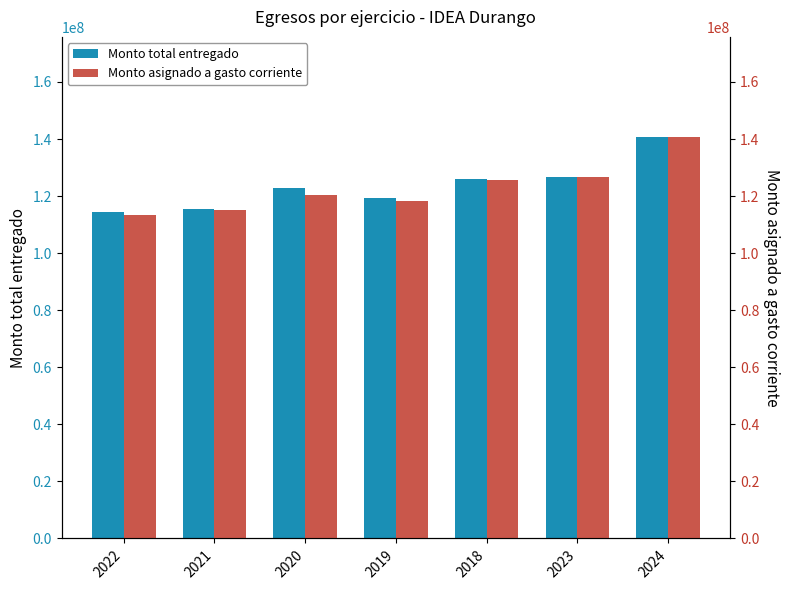

What is the difference between the second highest and minimum values in the Monto asignado a gasto corriente series?

13089107.8